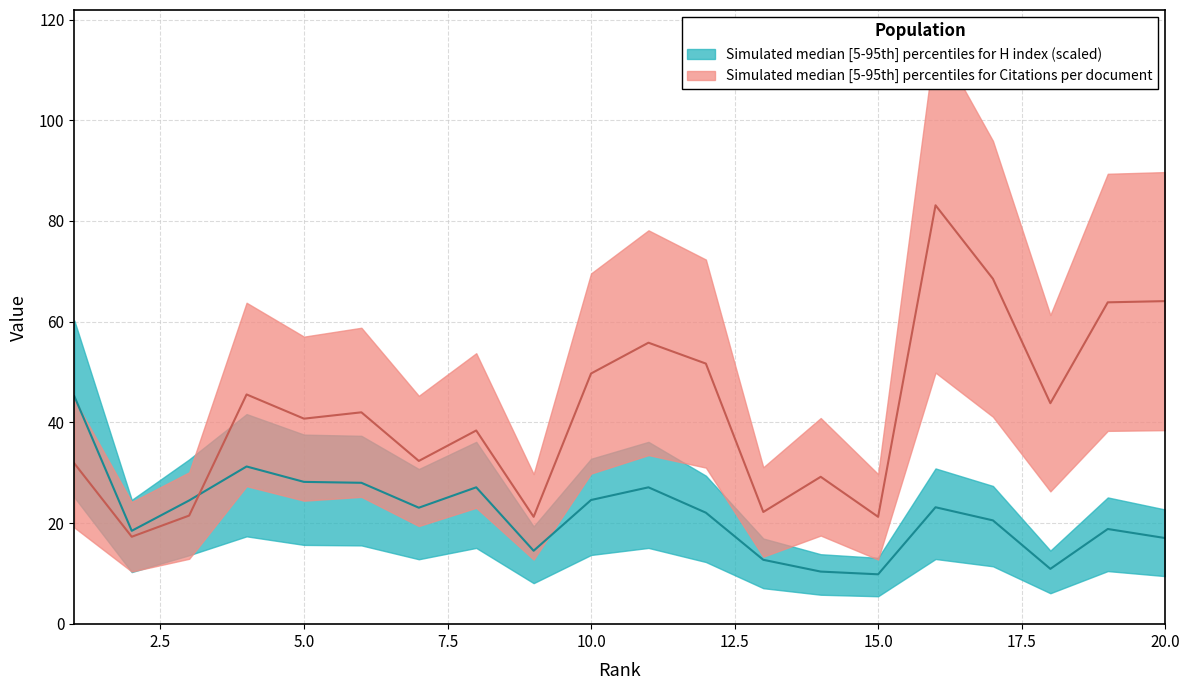

At which label does H index first exceed 23?

1